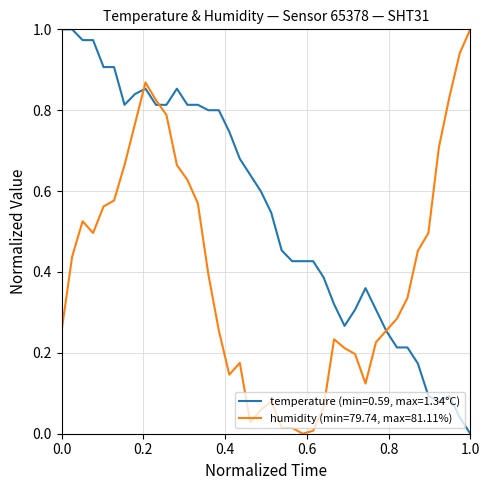

How many lines are shown in the chart?

2